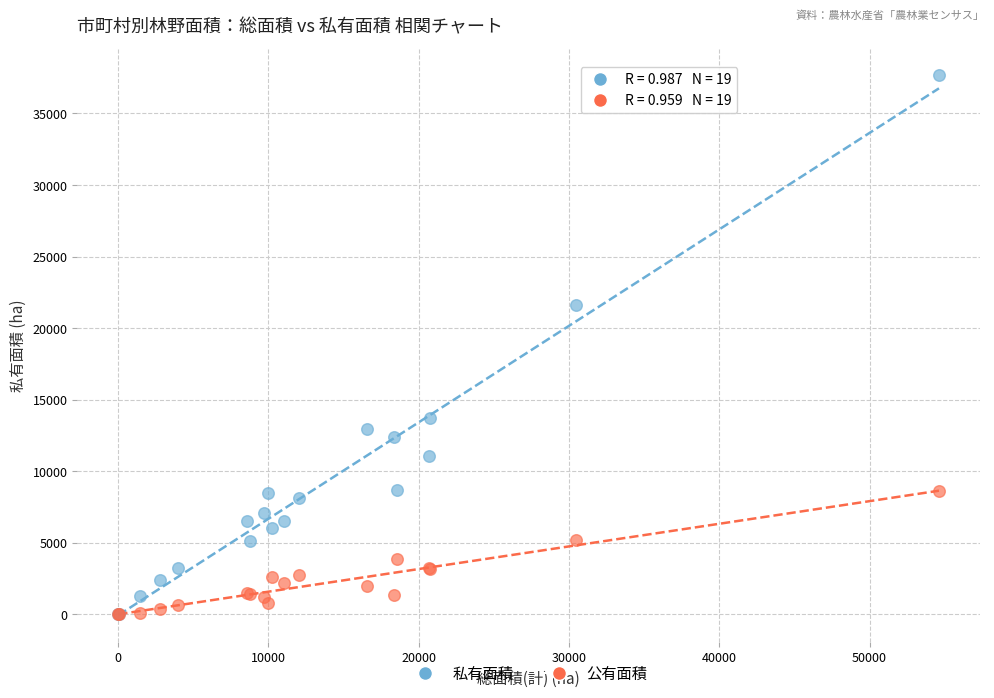

In the 私有面積 series, what Y value is closest to 18838?

21619